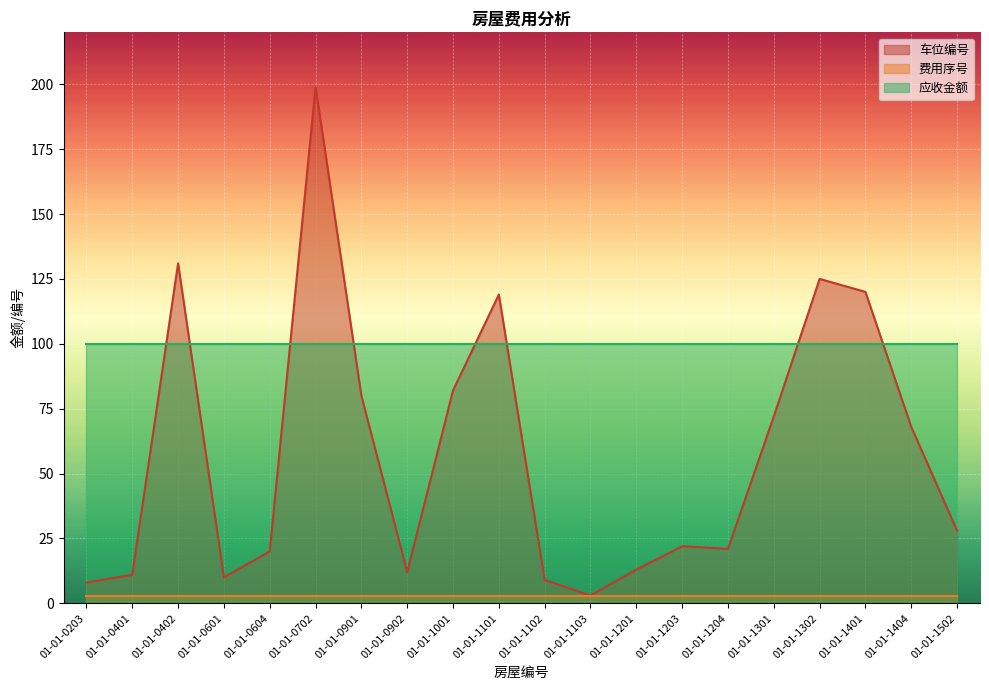

True or false: 应收金额 has a value of 166 at 01-01-1301.

False